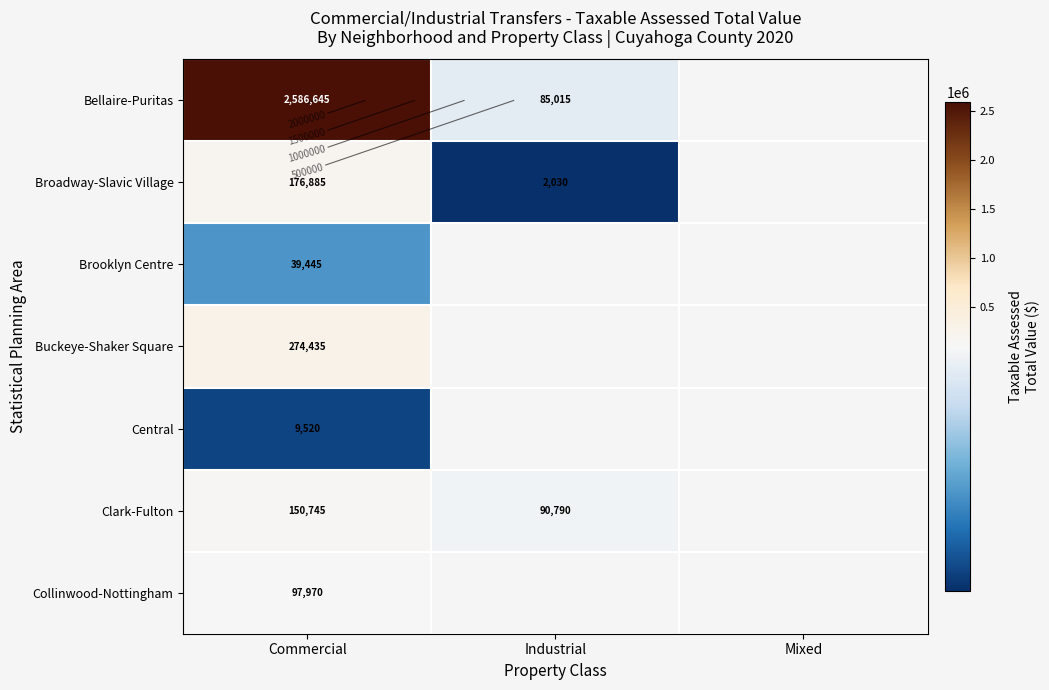

How many distinct data groups are displayed?

7